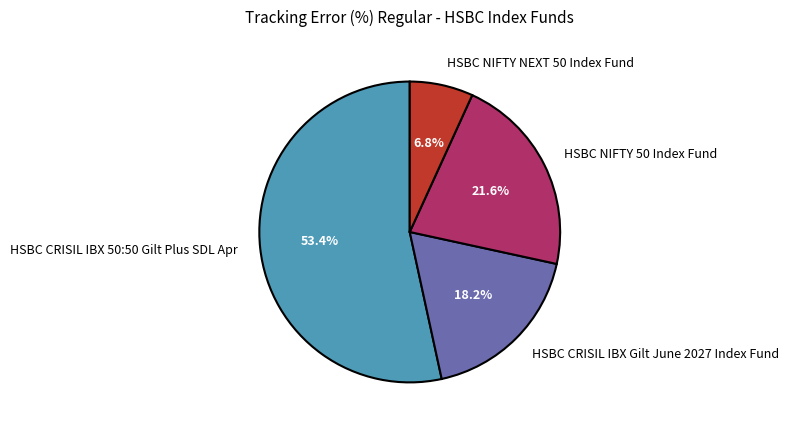

Between HSBC CRISIL IBX 50:50 Gilt Plus SDL Apr and HSBC NIFTY NEXT 50 Index Fund, which is larger?

HSBC CRISIL IBX 50:50 Gilt Plus SDL Apr